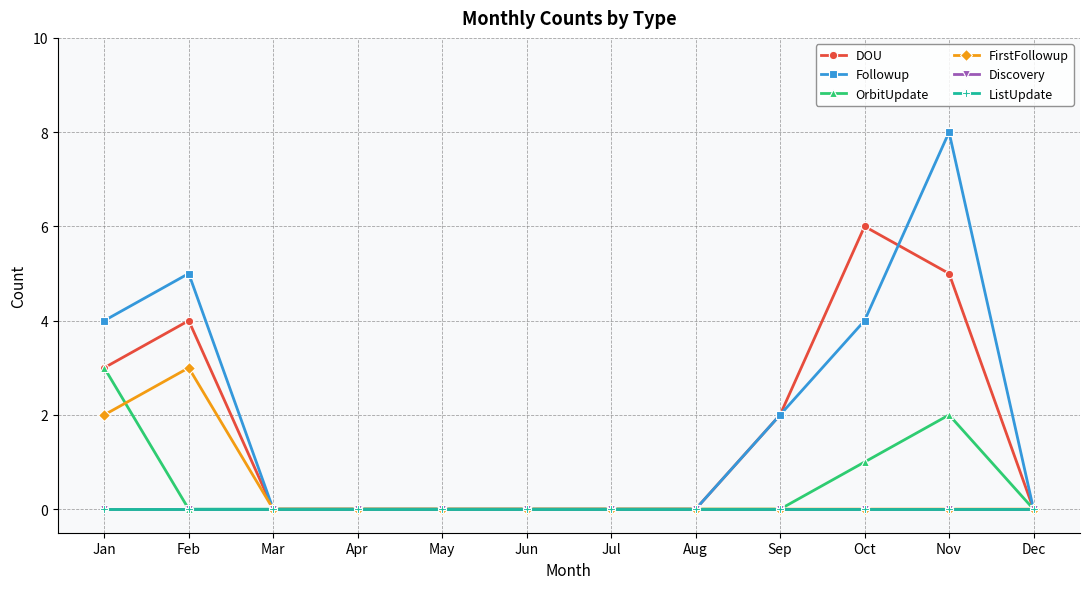

True or false: OrbitUpdate has a value of -2 at Jul.

False